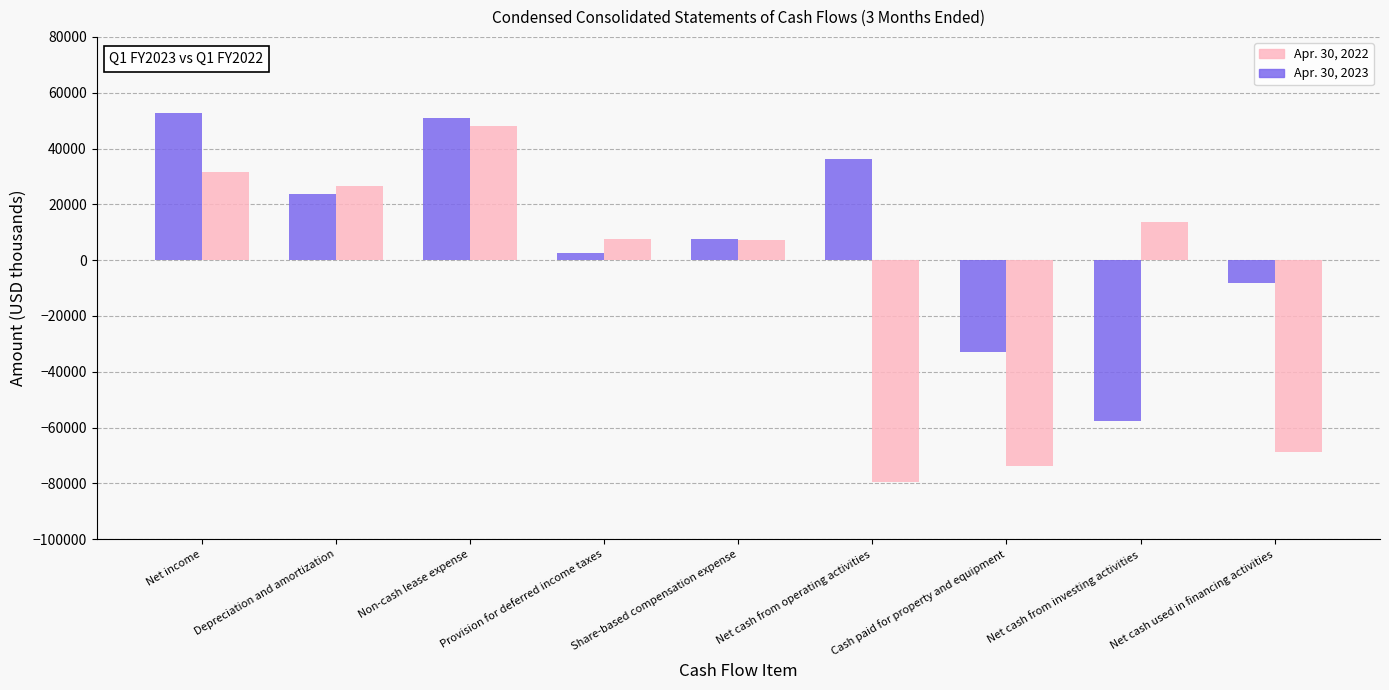

List the series in order of their peak value, highest first.

Apr. 30, 2023, Apr. 30, 2022